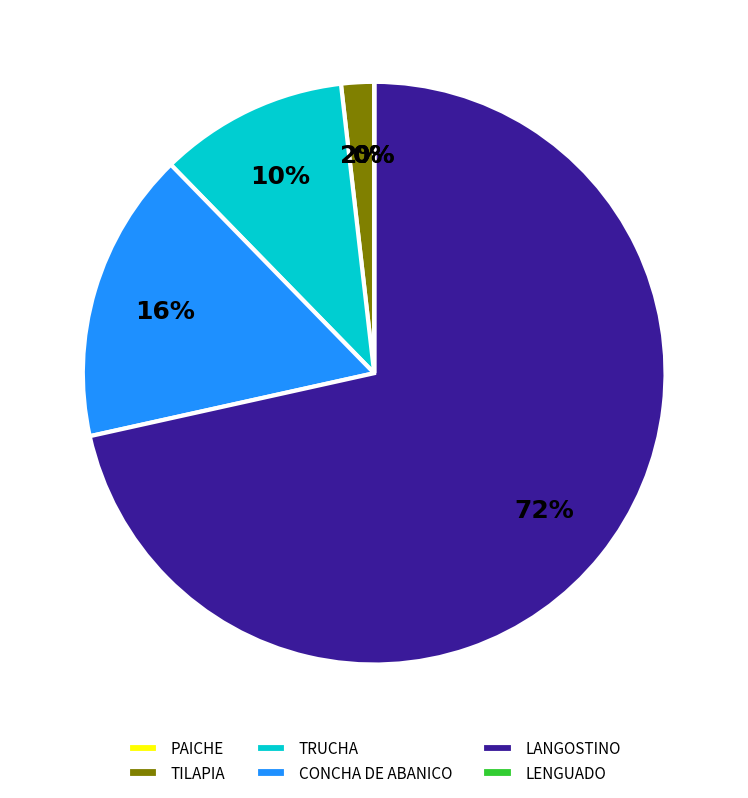

What percentage is the TRUCHA slice, to the nearest percent?

10%